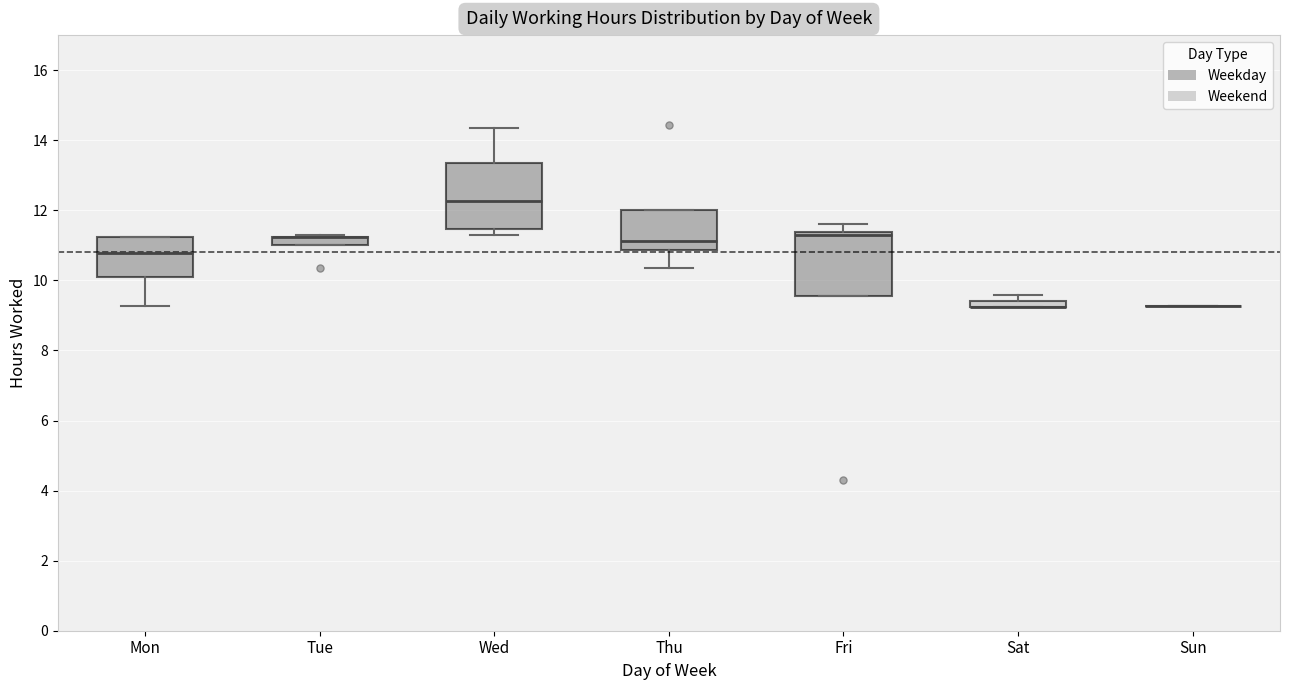

Where is the lower edge of the box for Thu on the y-axis? The values are not printed on the chart, so give them approximately, as read against the axis.

10.8